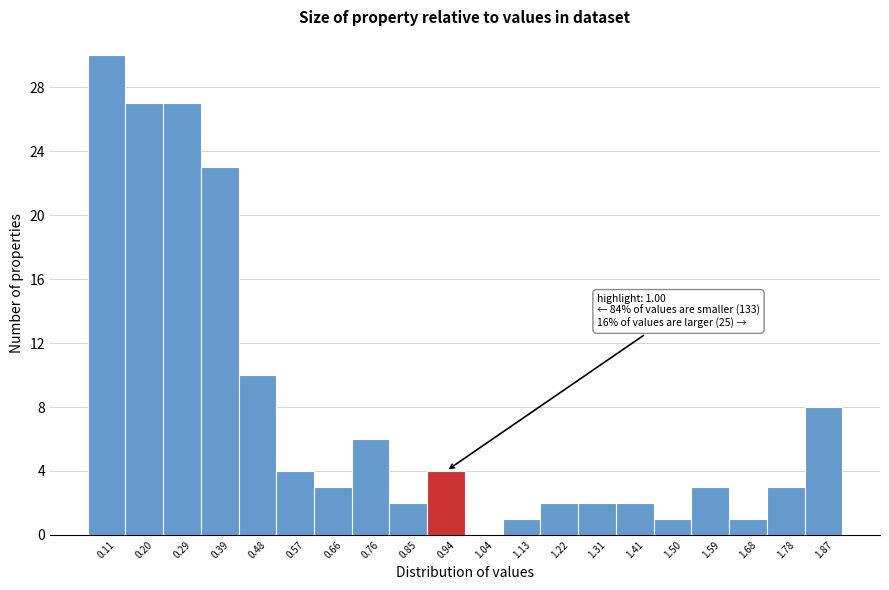

Reading left to right, transcribe all the data shown in this chart.

0.11=30	0.20=27	0.29=27	0.39=23	0.48=10	0.57=4	0.66=3	0.76=6	0.85=2	0.94=4	1.04=0	1.13=1	1.22=2	1.31=2	1.41=2	1.50=1	1.59=3	1.68=1	1.78=3	1.87=8